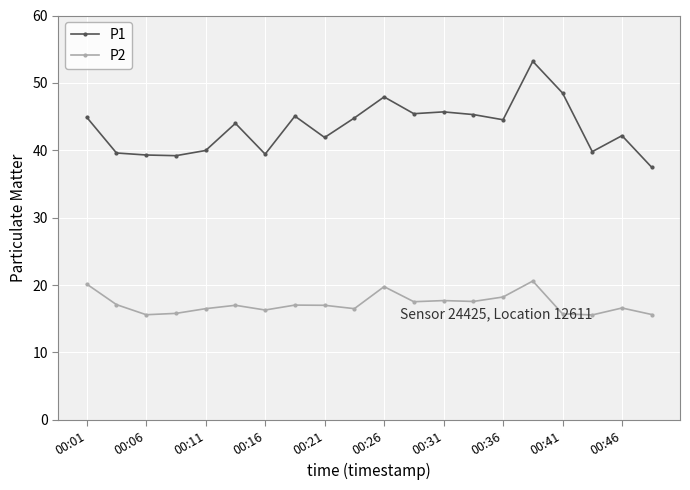

What is the difference between the maximum and minimum values in the P1 series?

15.7